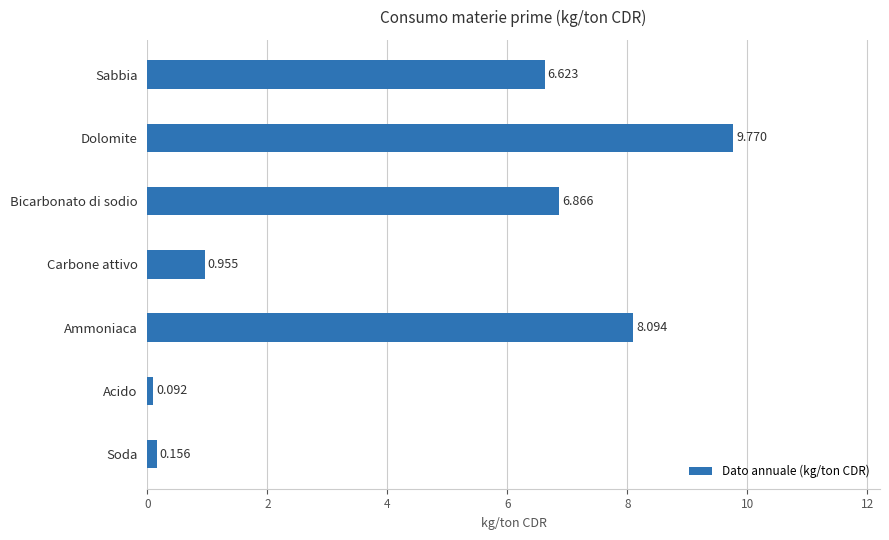

List the labels in order of value, smallest first.

Acido, Soda, Carbone attivo, Sabbia, Bicarbonato di sodio, Ammoniaca, Dolomite